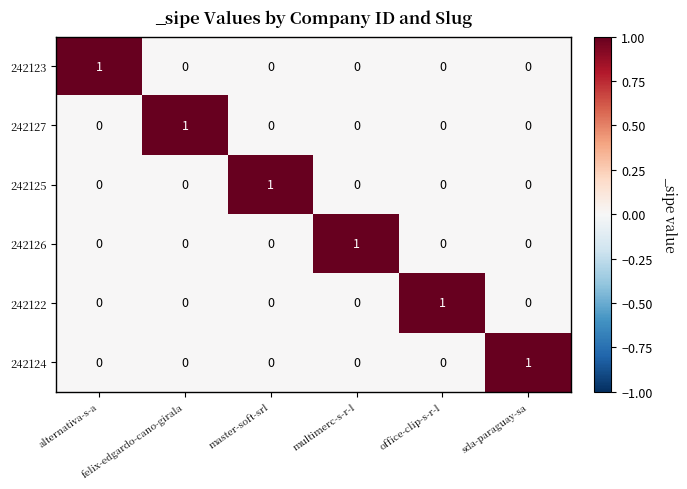

How many 242123 values are between 0 and 1?

6